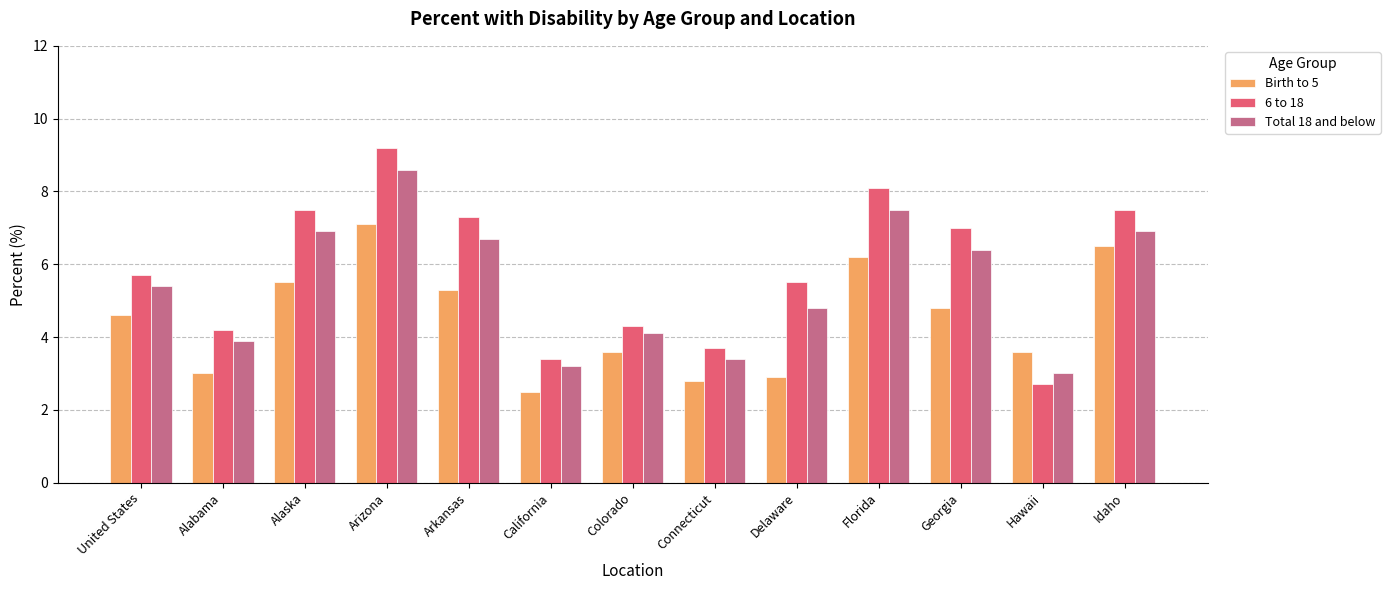

Is it true that Total 18 and below equals 6.9 at Alaska?

True